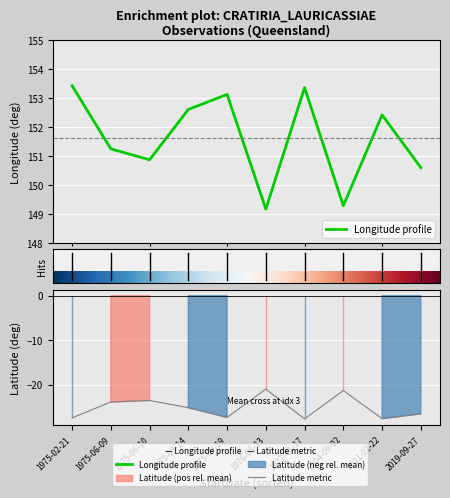

What is the minimum value shown in the chart?

-27.7